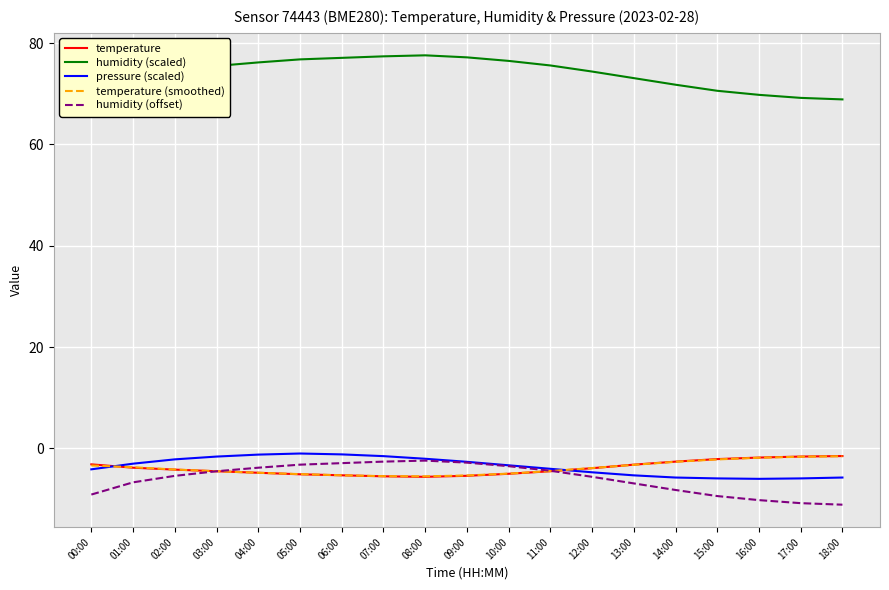

What is the total value across all series at 01:00?

56.1